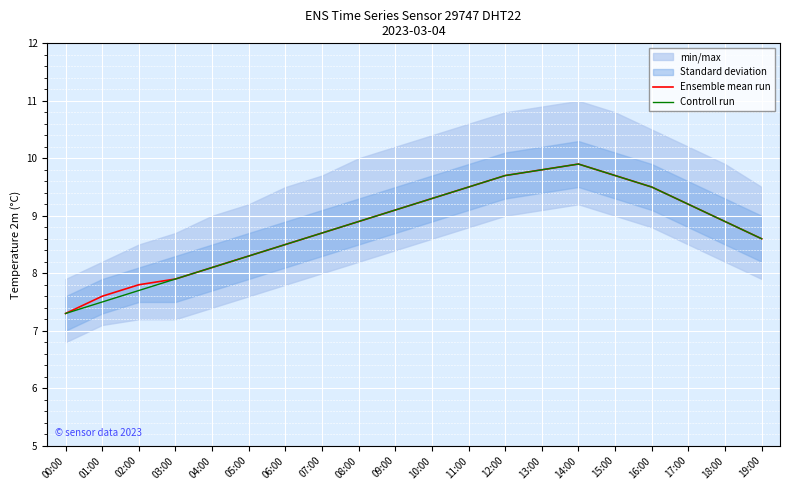

True or false: Controll run and Ensemble mean run intersect in this chart.

False